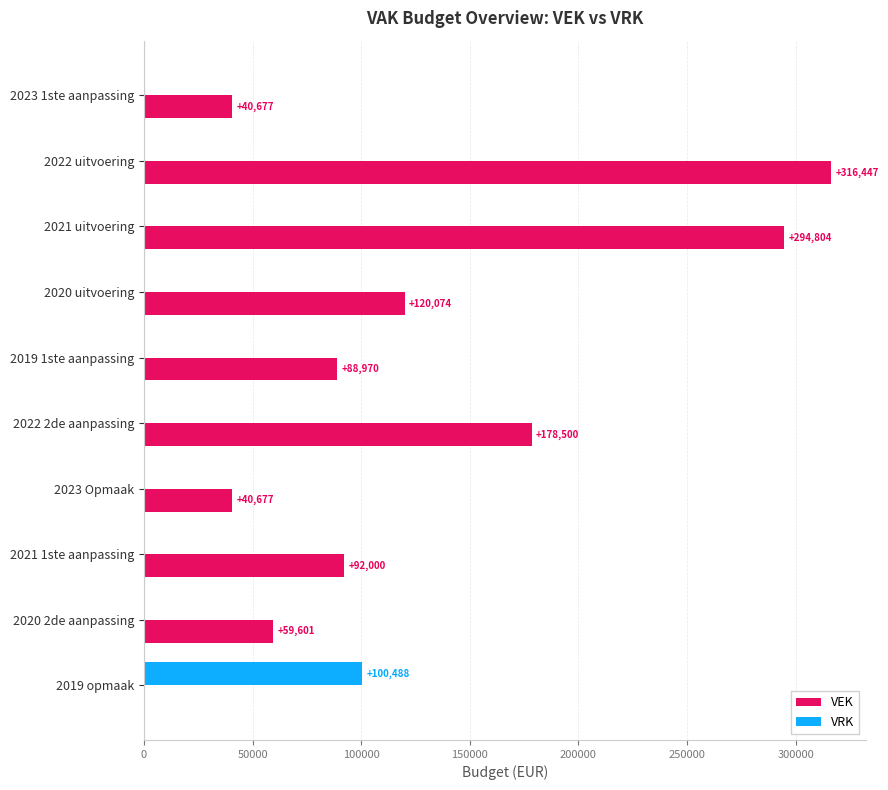

What is the sum of all VRK values?

100488